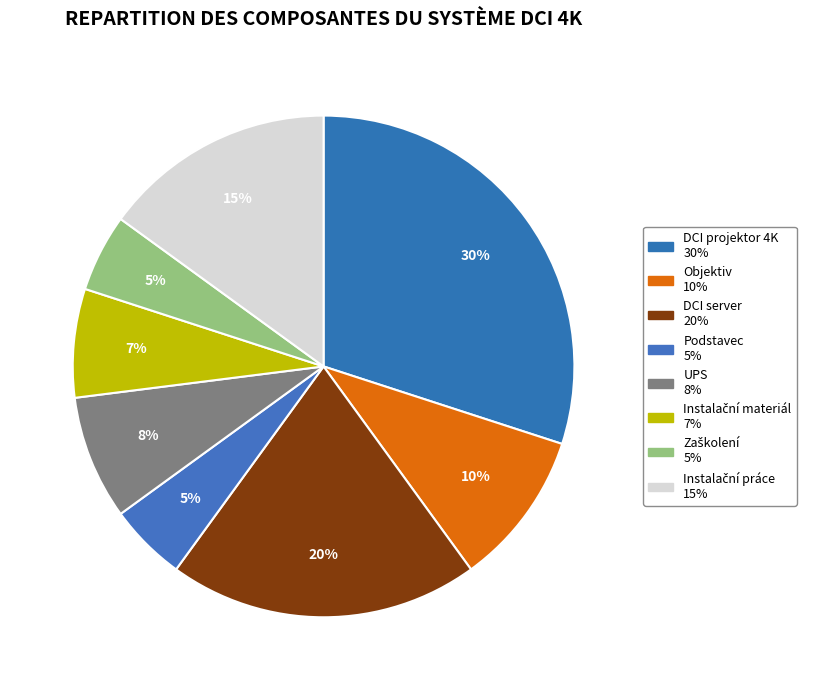

Approximately how many times larger is the value at Zaškolení compared to UPS?

0.6